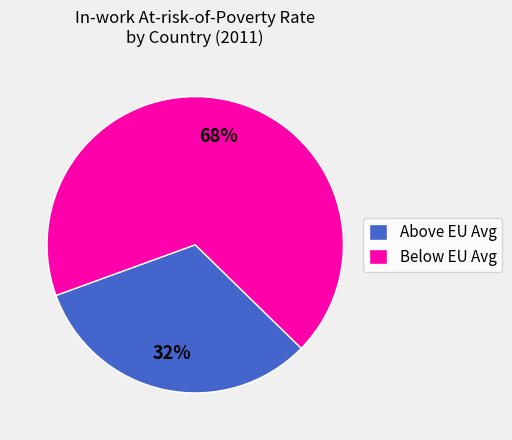

To the nearest percent, what is the average slice percentage?

50%